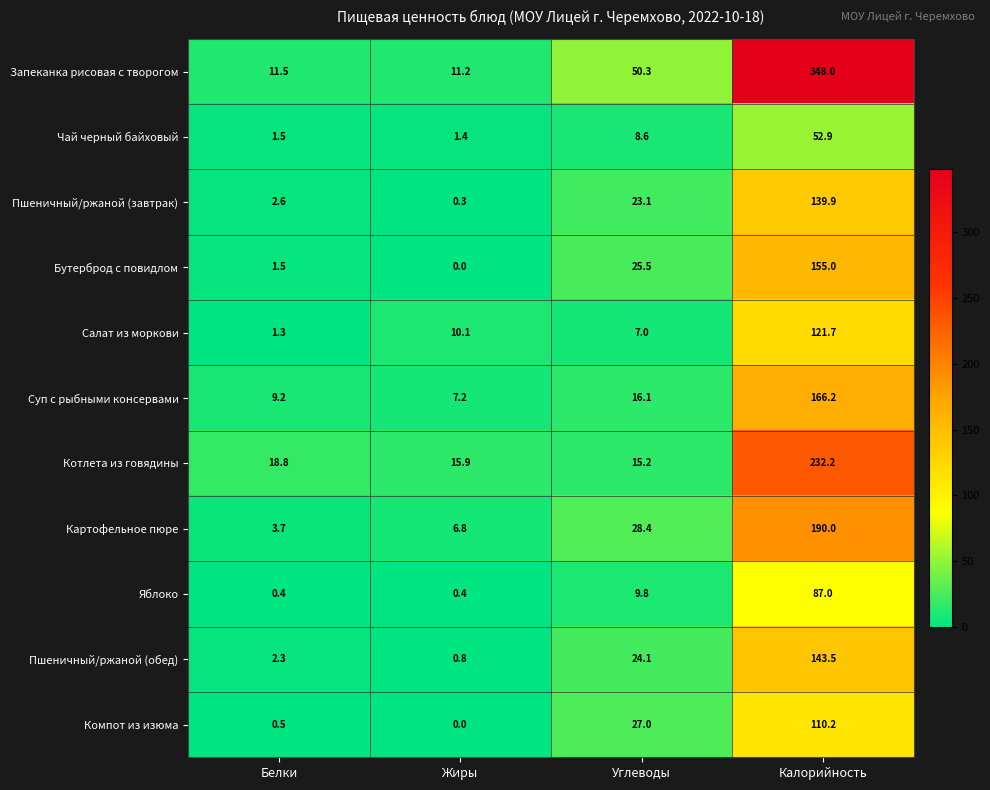

At which category does the chart reach its peak across all series?

Калорийность